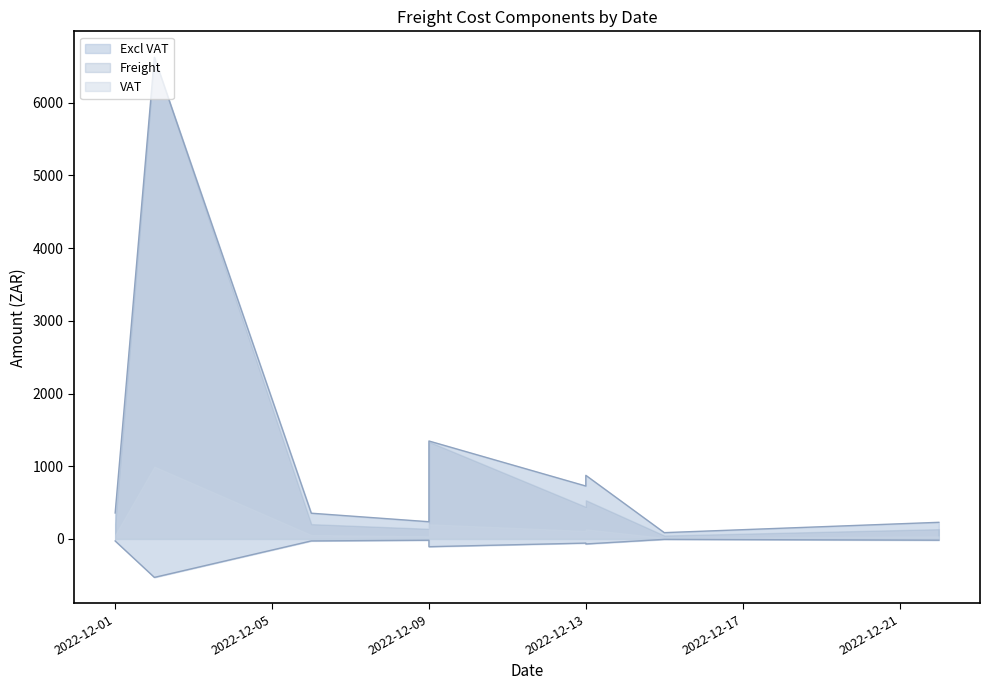

What is the sum of the VAT values at 2022-12-02 and 2022-12-06?

1046.7